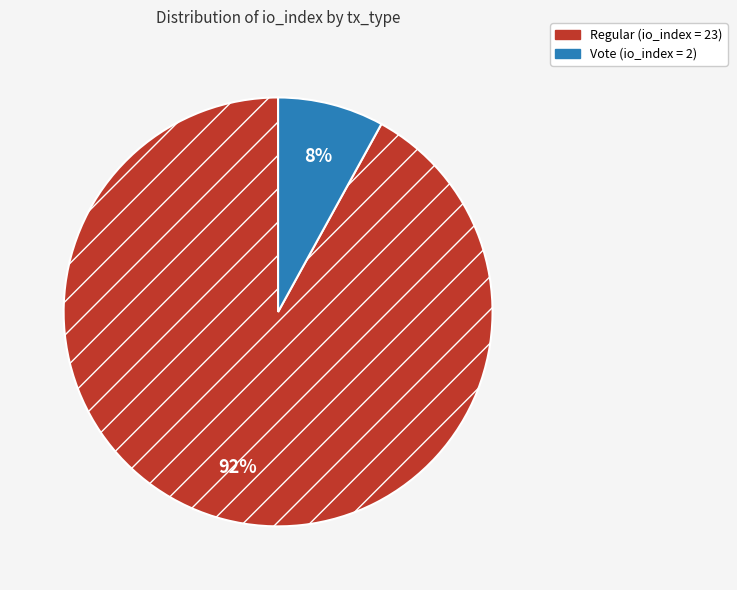

How many segments does this pie chart have?

2